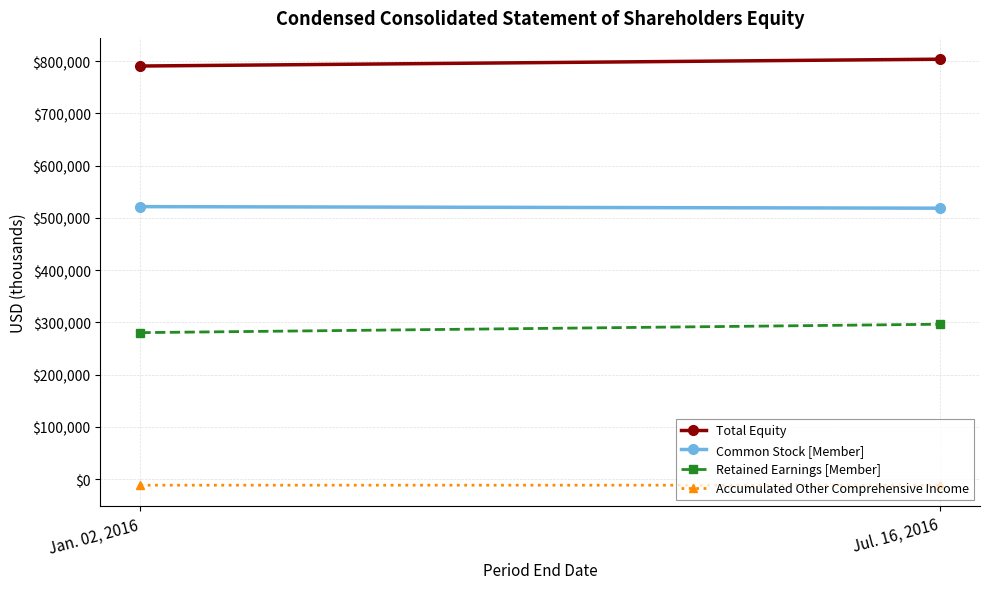

At Jan. 02, 2016, list the series in order from largest to smallest.

Total Equity, Common Stock [Member], Retained Earnings [Member], Accumulated Other Comprehensive Income